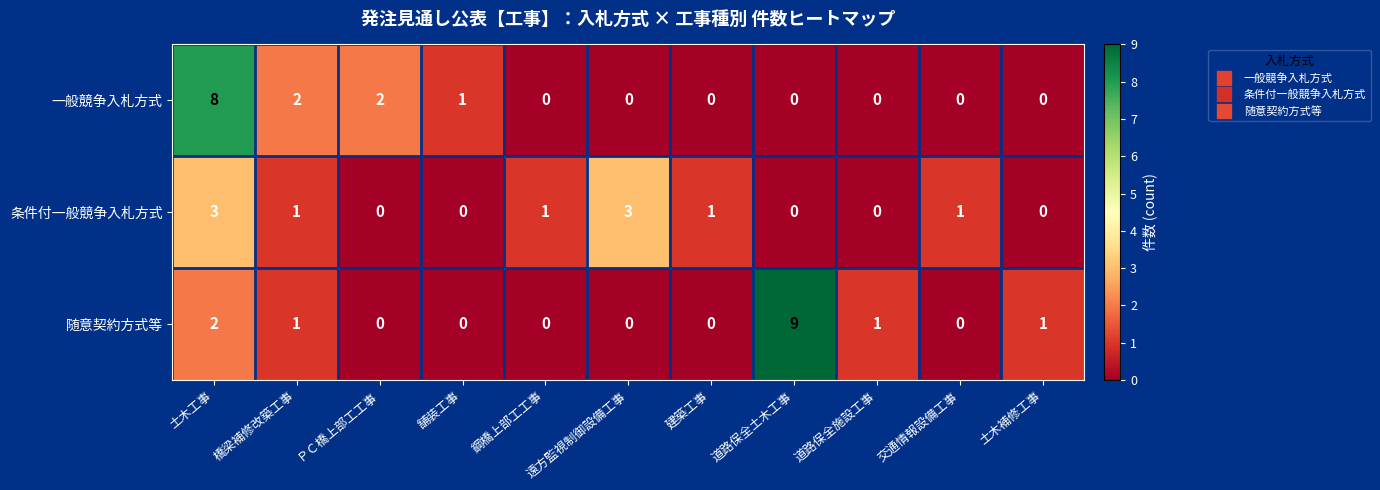

At which category is the sum across all series the highest?

土木工事